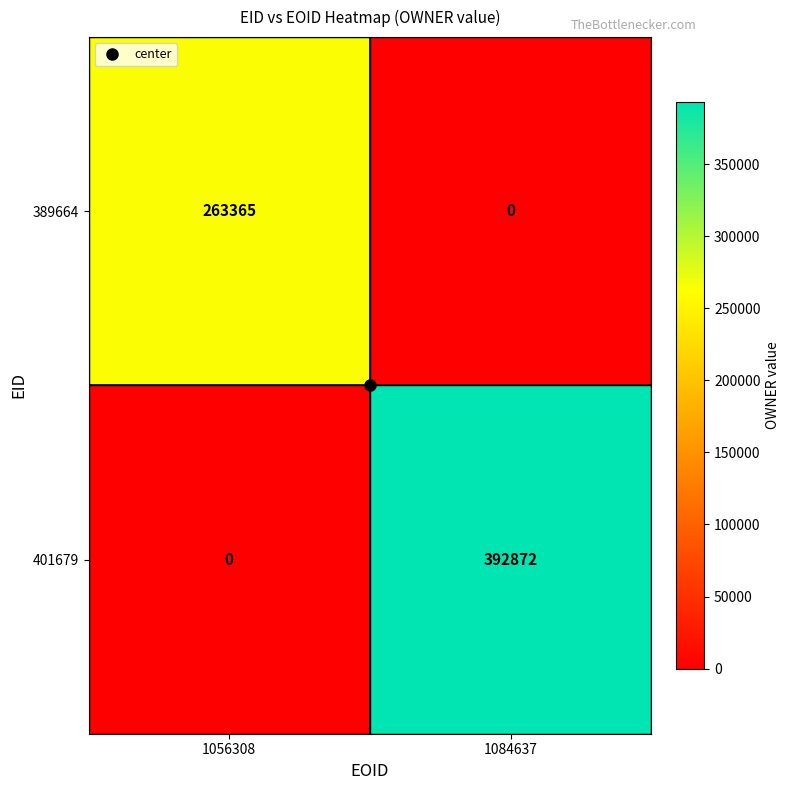

What is the sum of the 389664 values at 1056308 and 1084637?

263365